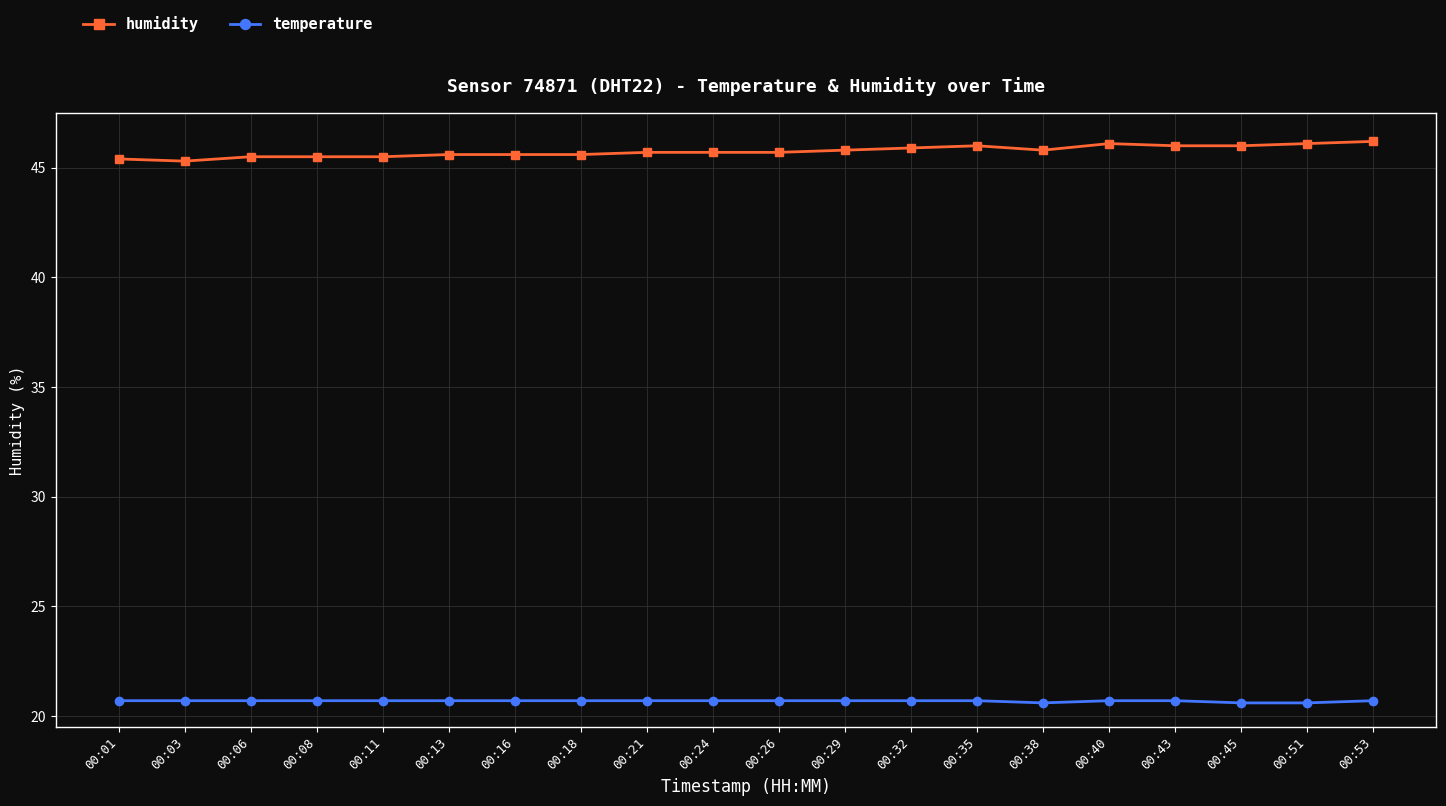

What is the sum of the temperature values at 00:18 and 00:43?

41.4